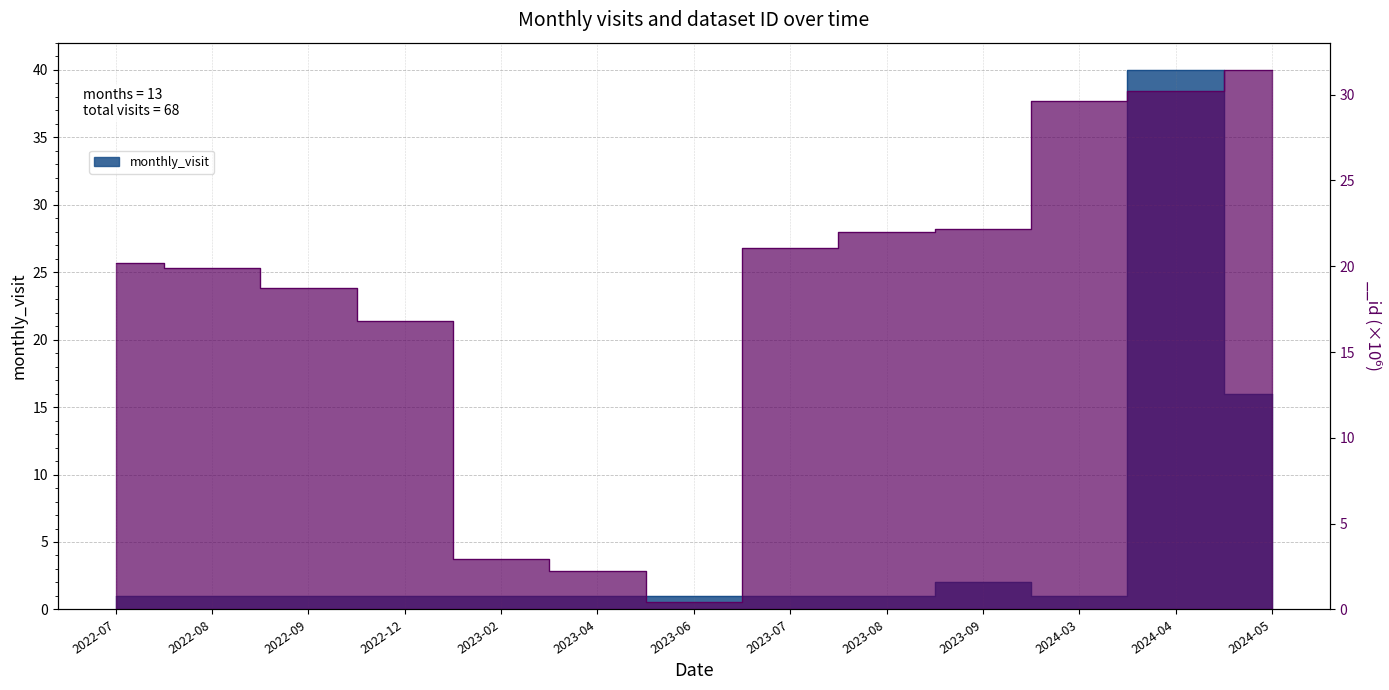

At which label does __id reach its peak?

2024-05